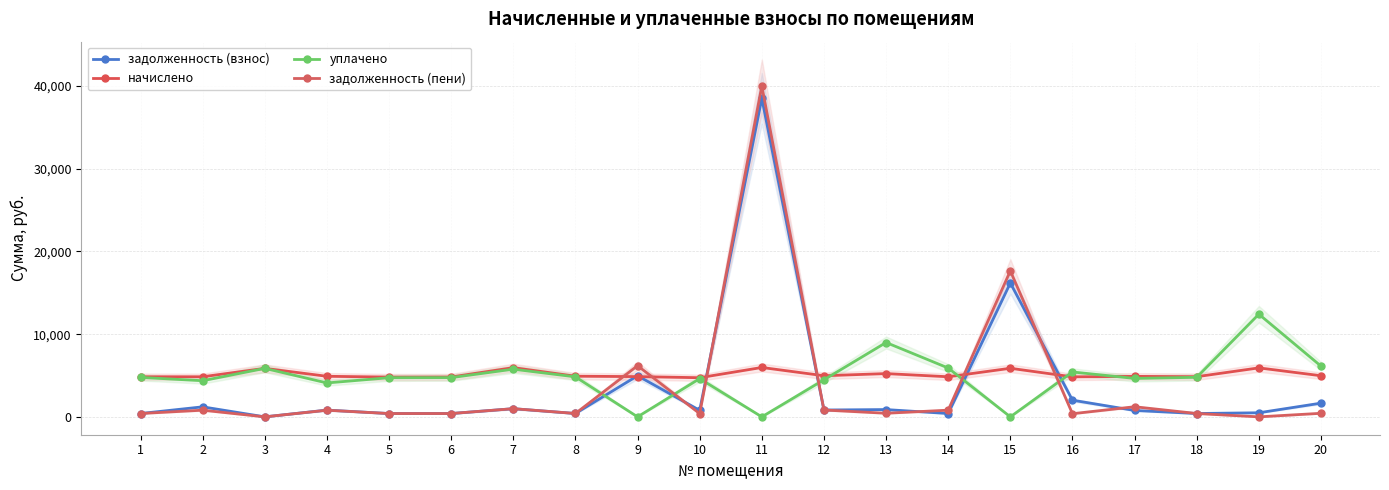

What is the total value across all series at 19?

18833.8